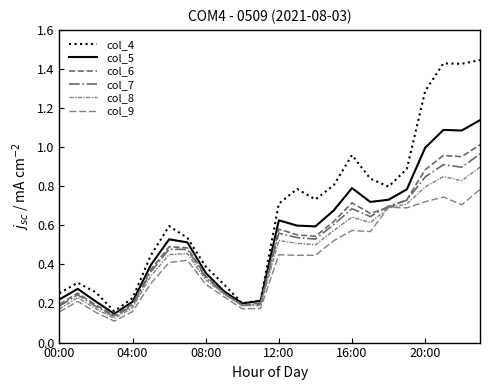

Does the chart have visible grid lines?

No